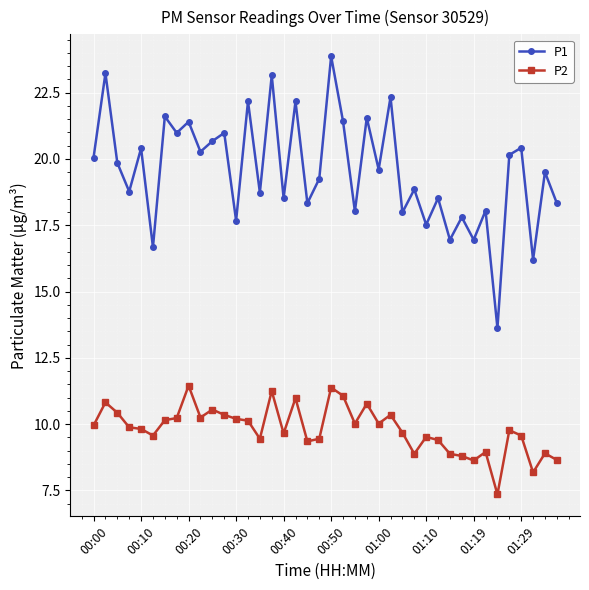

Does the chart have visible grid lines?

Yes